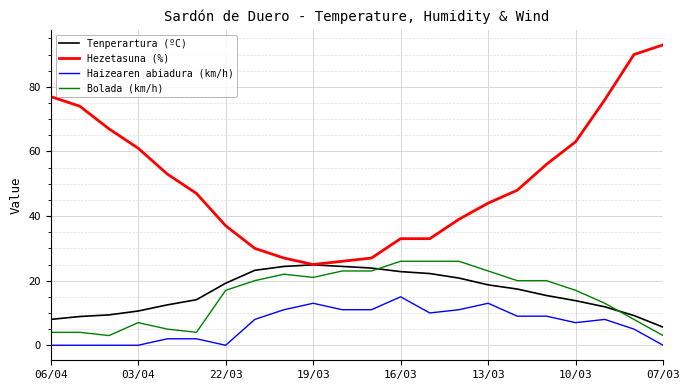

True or false: Bolada (km/h) and Hezetasuna (%) intersect in this chart.

False